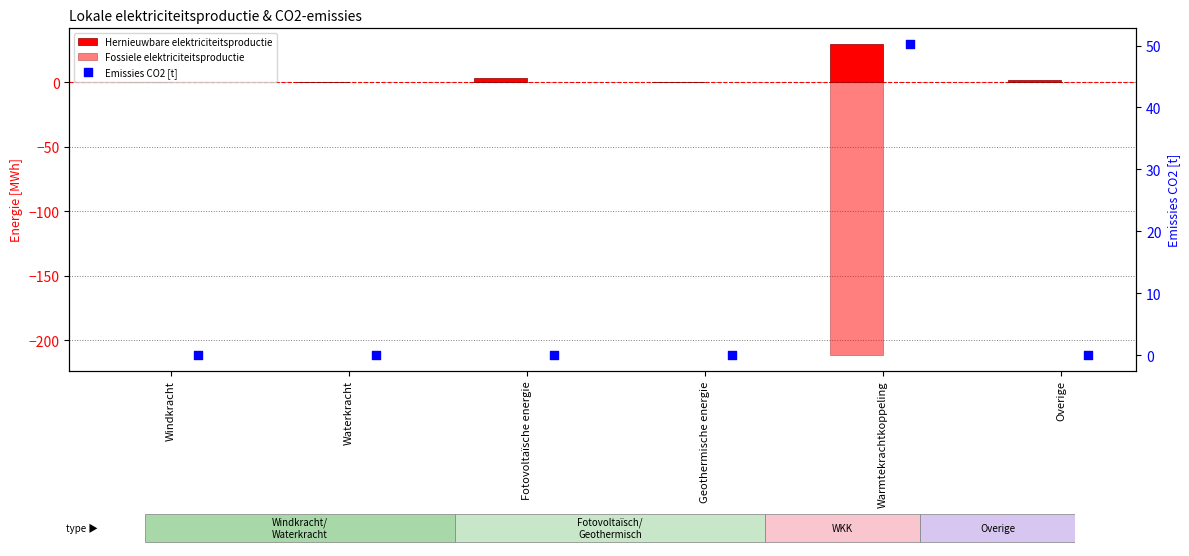

What is the total value across all series at Fotovoltaïsche energie?

3.7